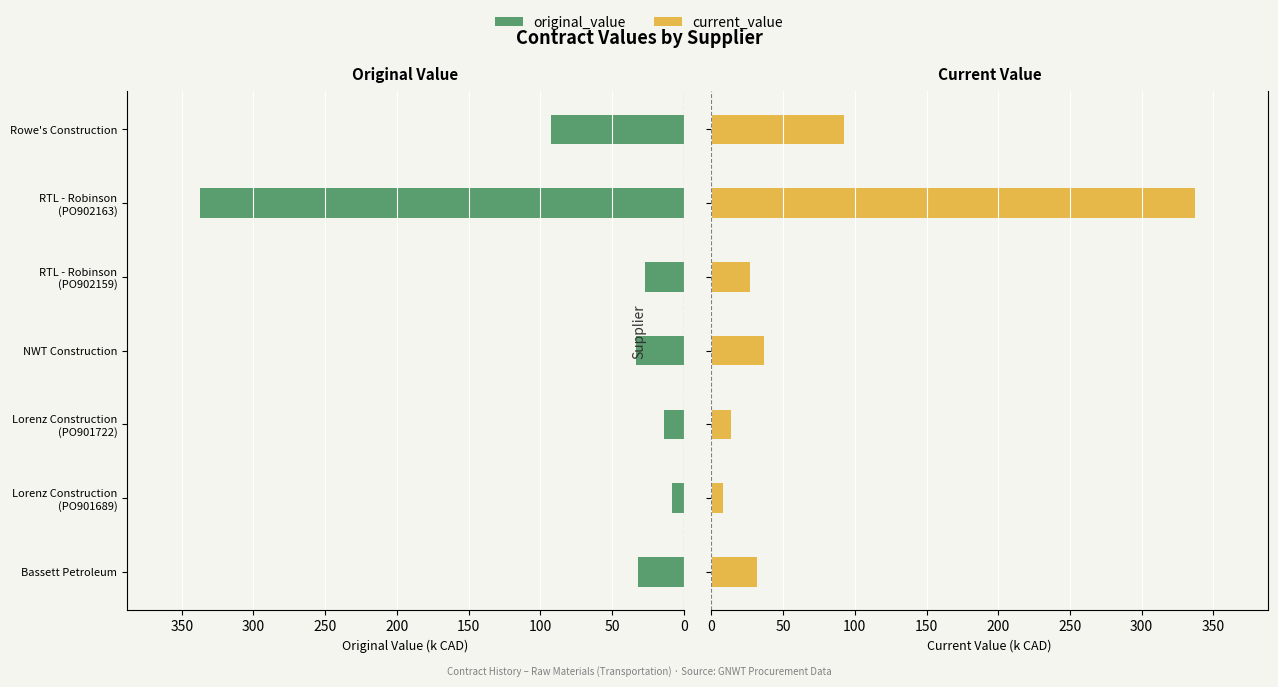

Reading left to right, extract all data points from this chart.

original_value: 31.8	8.4	13.7	33.2	26.7	337.5	92.6
current_value: 31.8	8.4	13.7	36.3	26.7	337.5	92.6